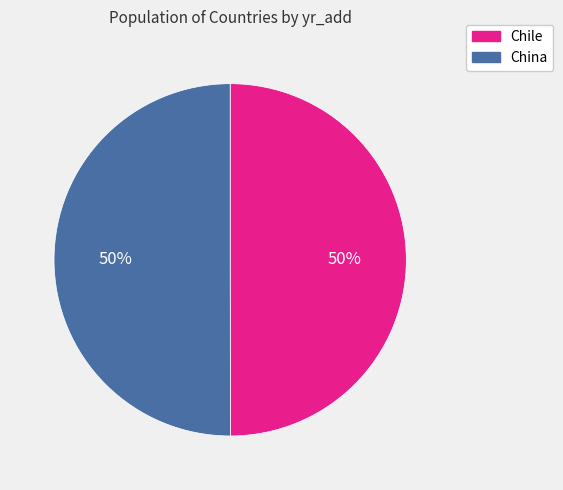

Is it true that Chile is 56% of the pie?

False